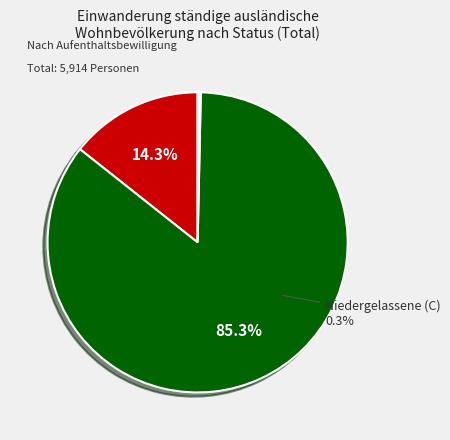

Count the number of slices in the pie.

3